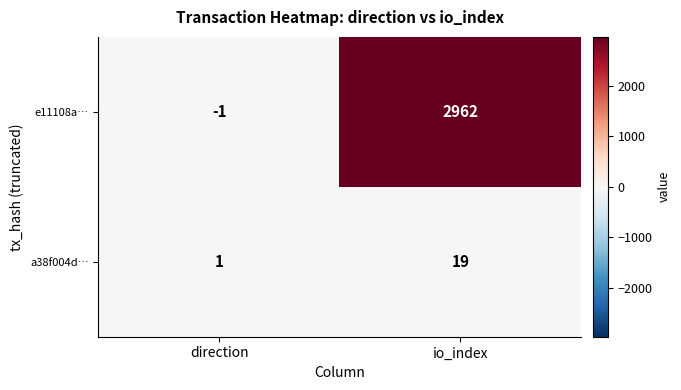

Which series has the largest total across all categories?

e11108a…